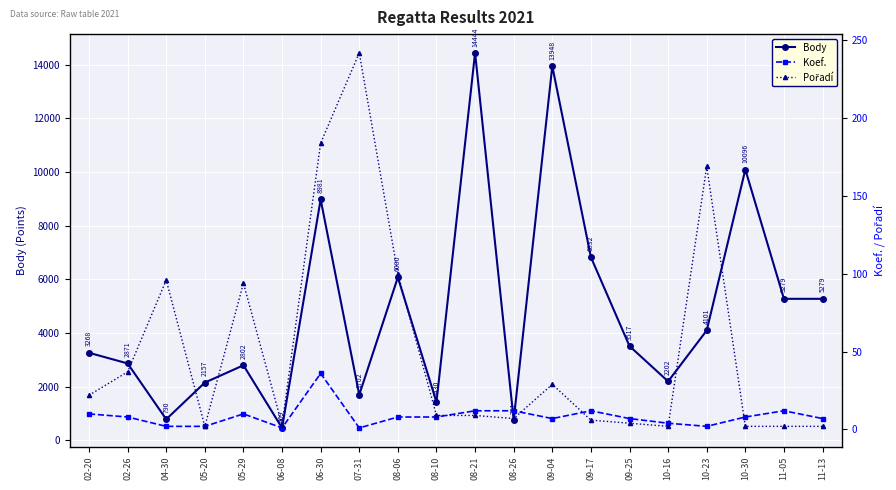

How many values in the Koef. series are below 8?

9